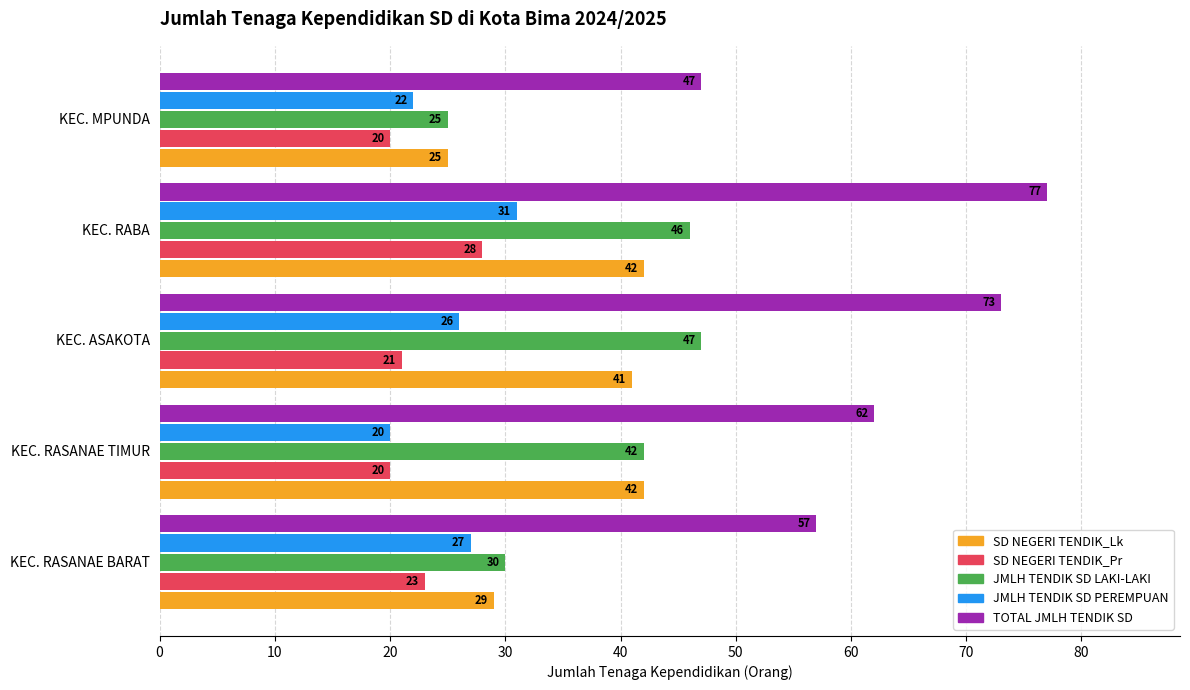

Which series has the widest spread of values?

TOTAL JMLH TENDIK SD